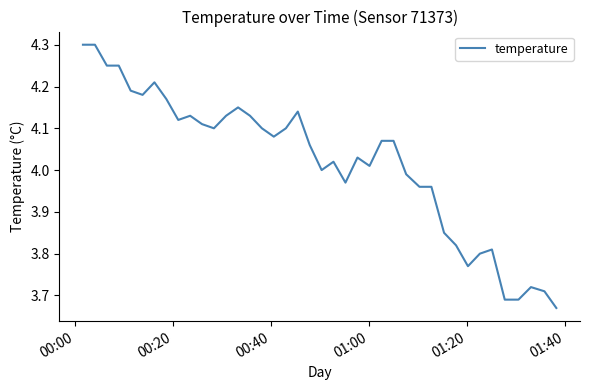

What is the maximum value shown in the chart?

4.3